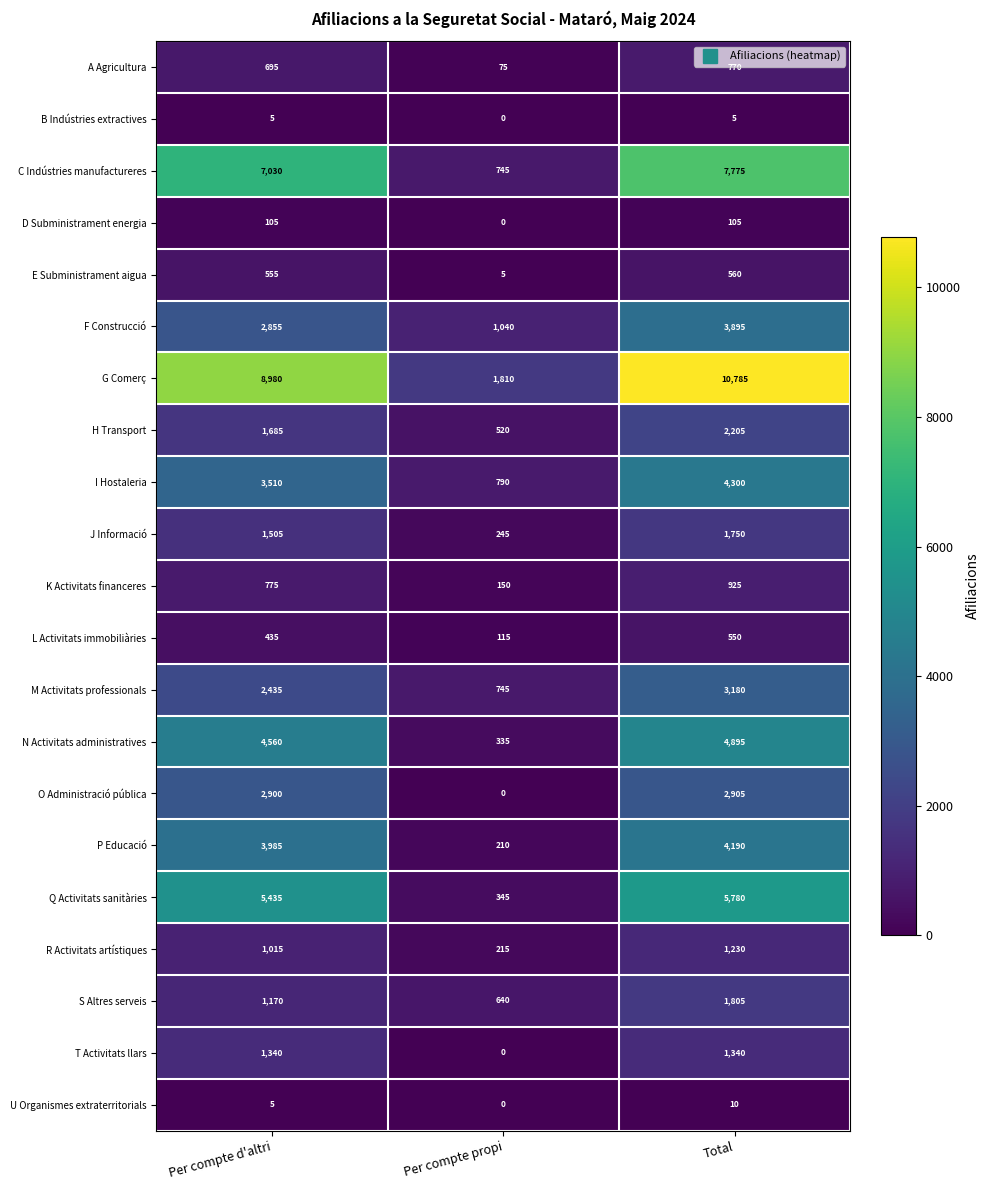

What is the difference between the highest and lowest values at Total?

10780